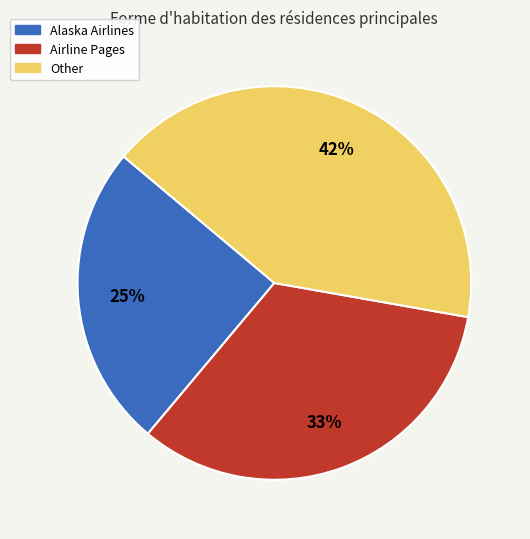

True or false: Airline Pages accounts for 33% of the total.

True